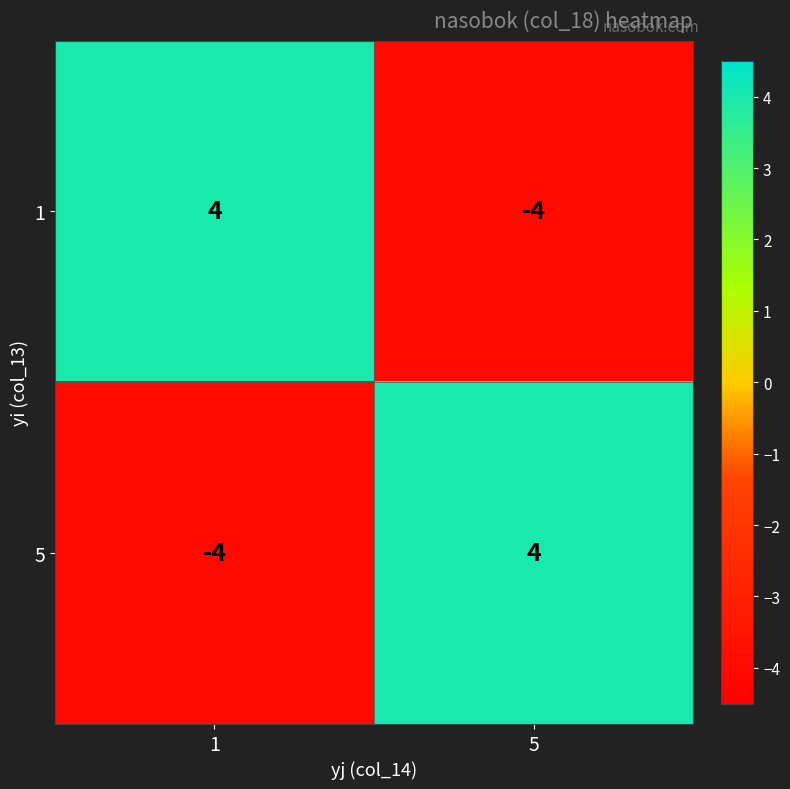

What is the difference between the 1 values at 1 and 5?

8